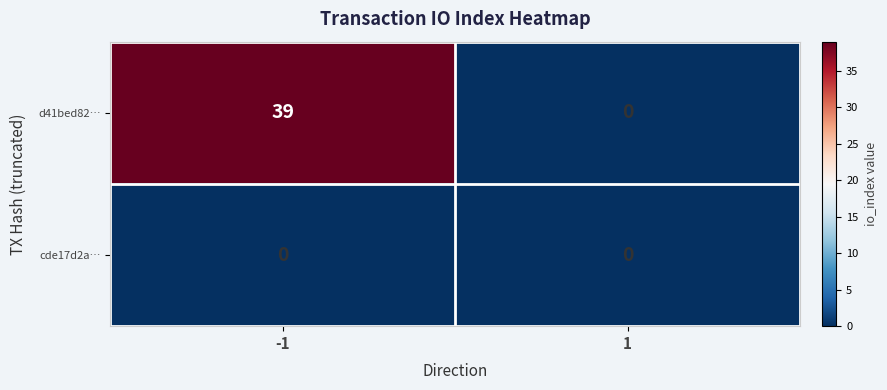

At -1, list the series in order from smallest to largest.

cde17d2a…, d41bed82…